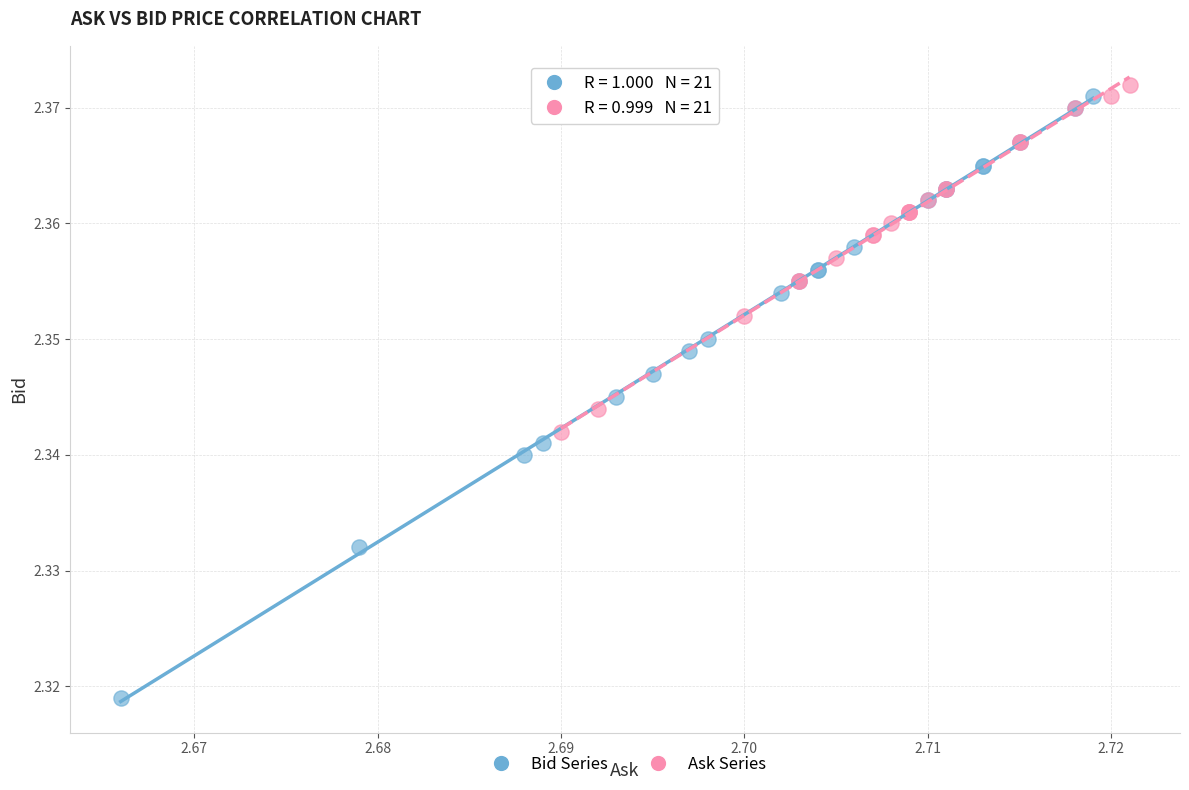

Which series contains the lowest Y value?

Bid Series